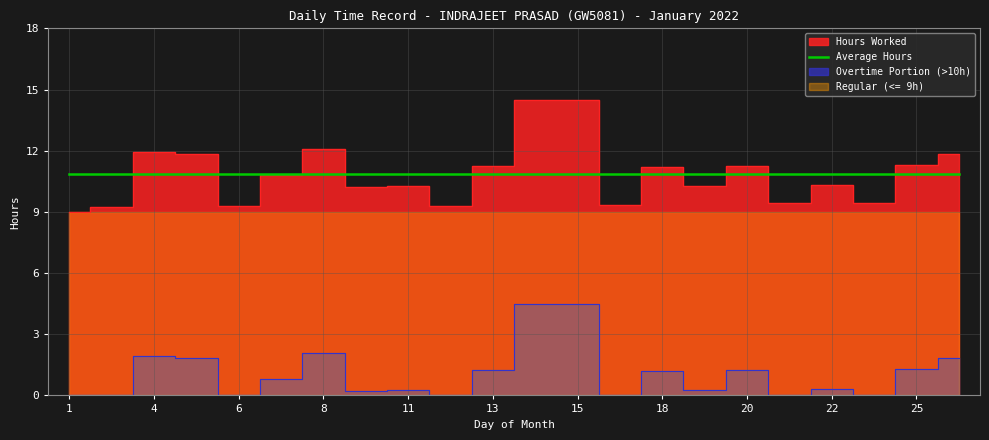

At which category does the data reach its first local valley?

6